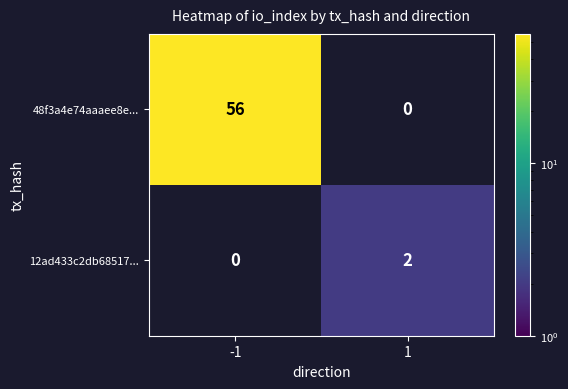

What is the average value of the 48f3a4e74aaaee8e... series?

28